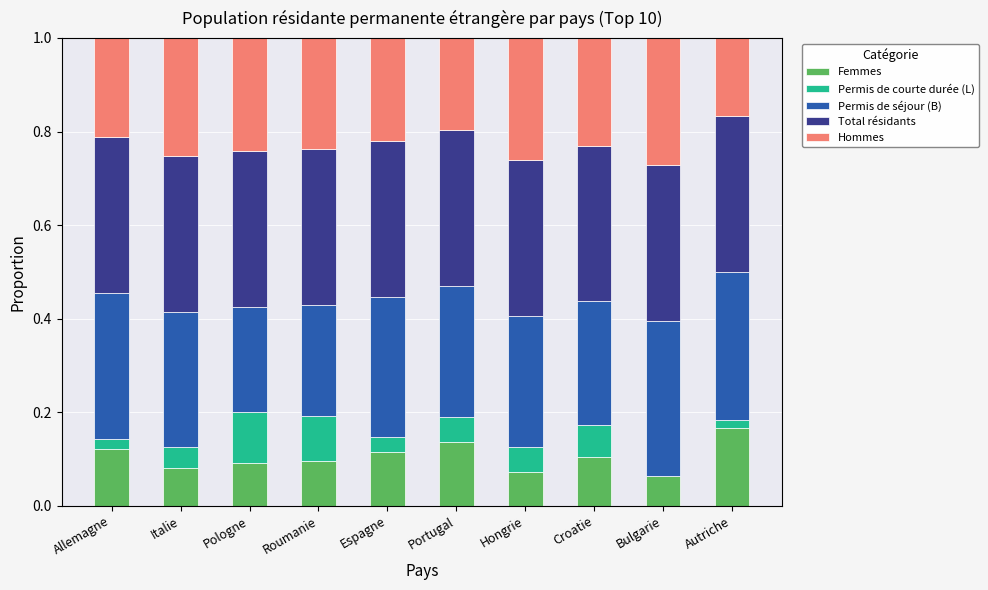

What are all the series names shown in the legend?

Femmes, Permis de courte durée (L), Permis de séjour (B), Total résidants, Hommes